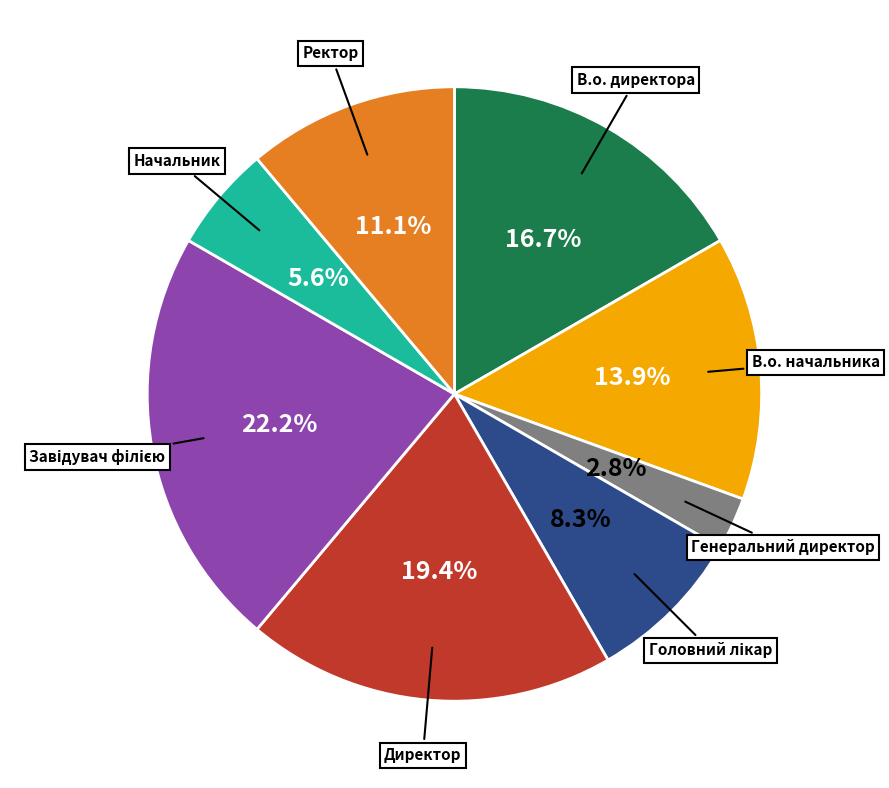

True or false: Генеральний директор accounts for 9% of the total.

False